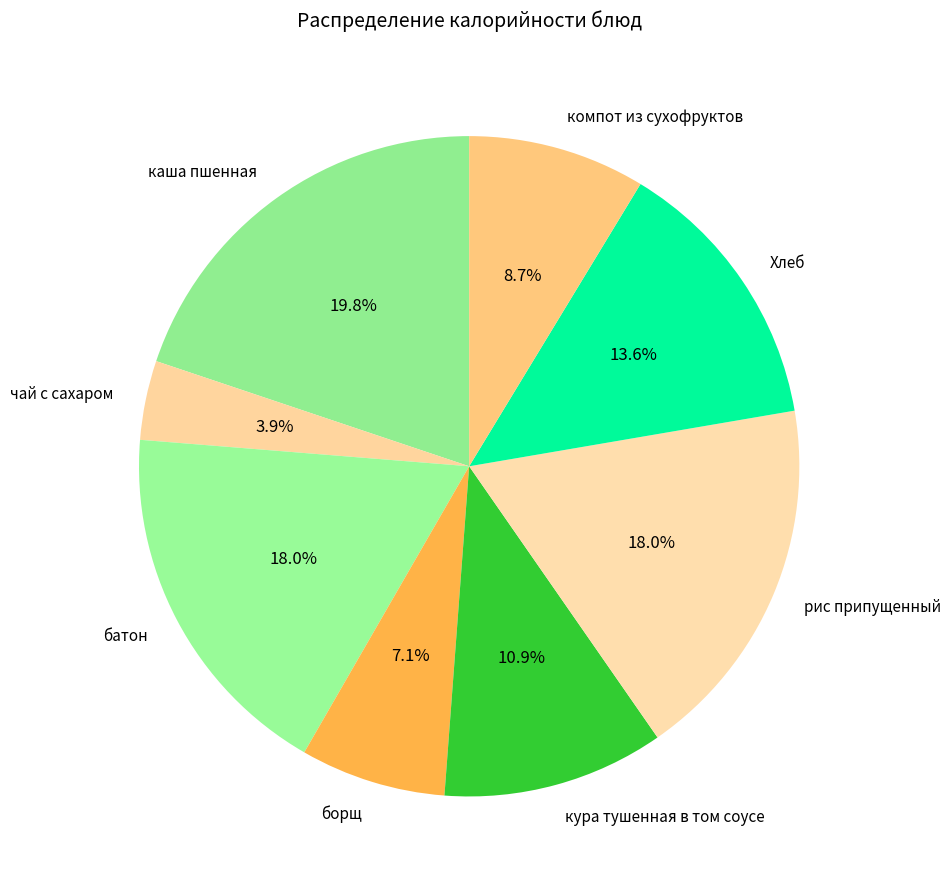

True or false: батон accounts for 18% of the total.

True